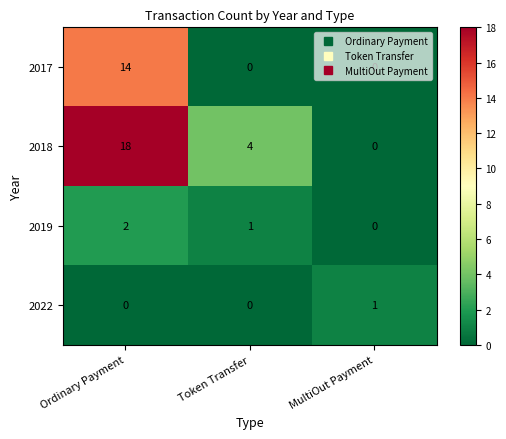

Which series has the widest spread of values?

2018